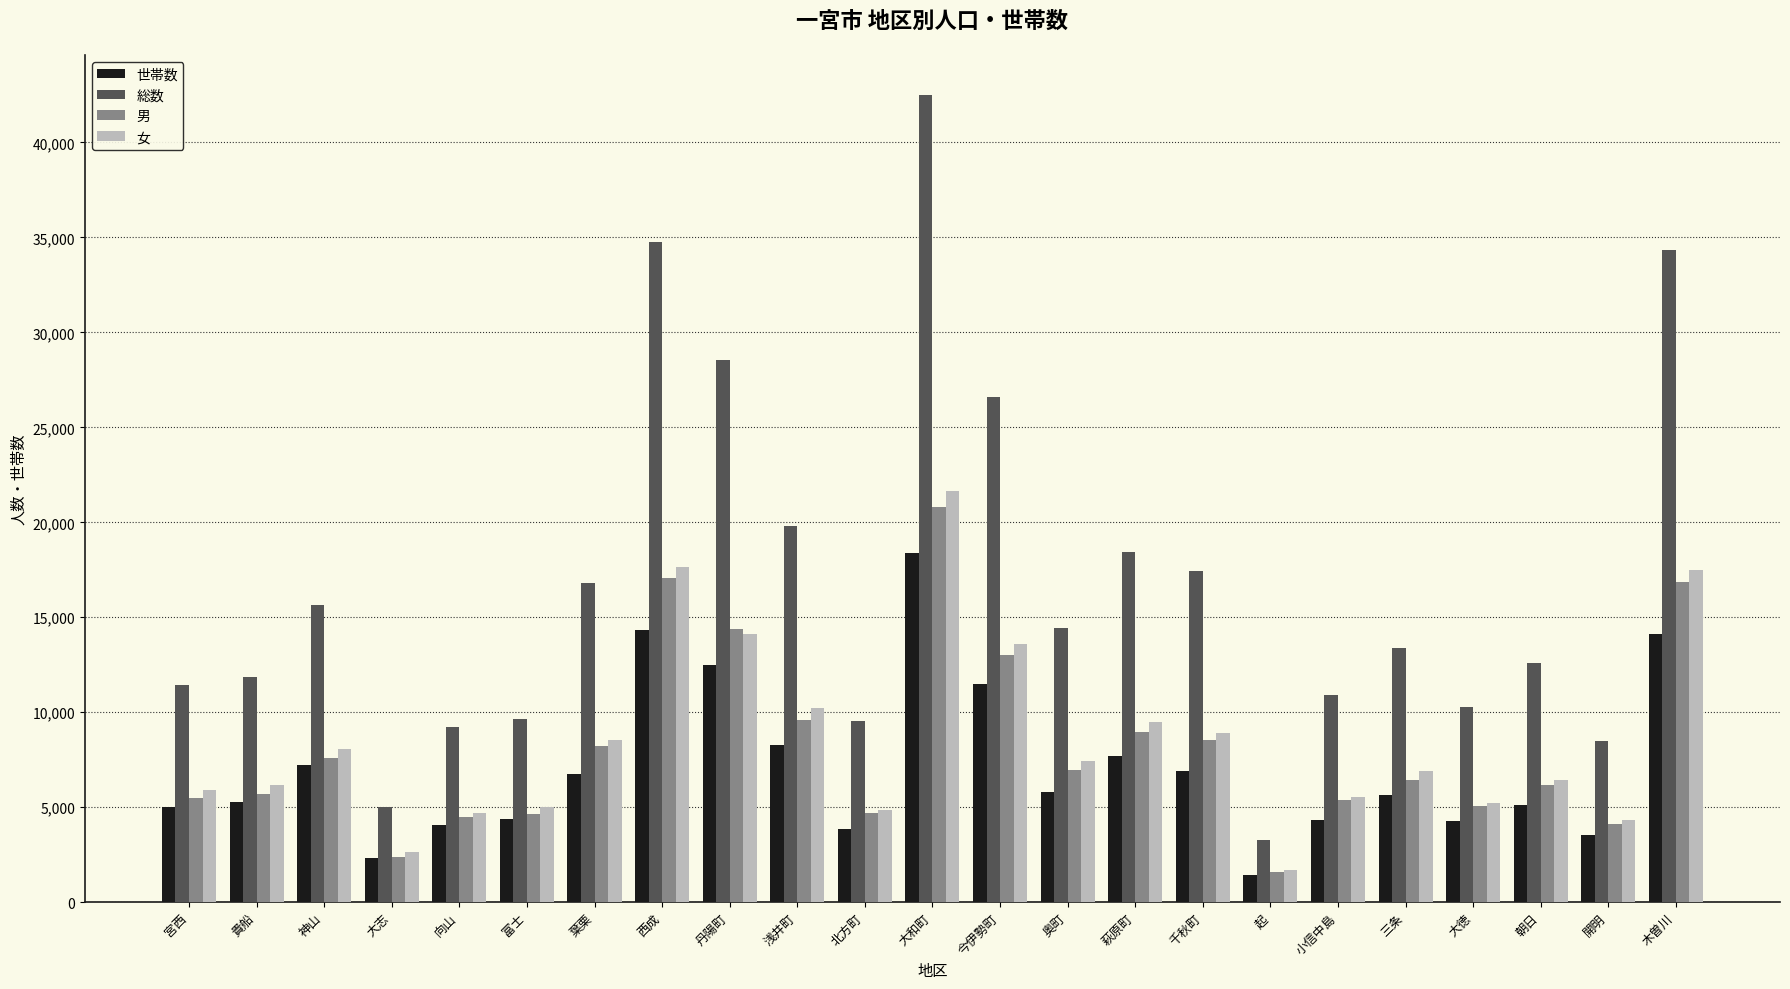

What is the difference between the 女 values at 萩原町 and 葉栗?

912